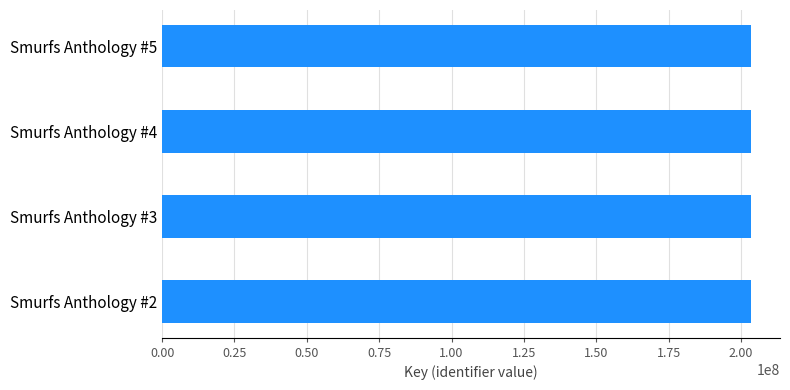

What is the value of the 4th bar from the top?

203283695